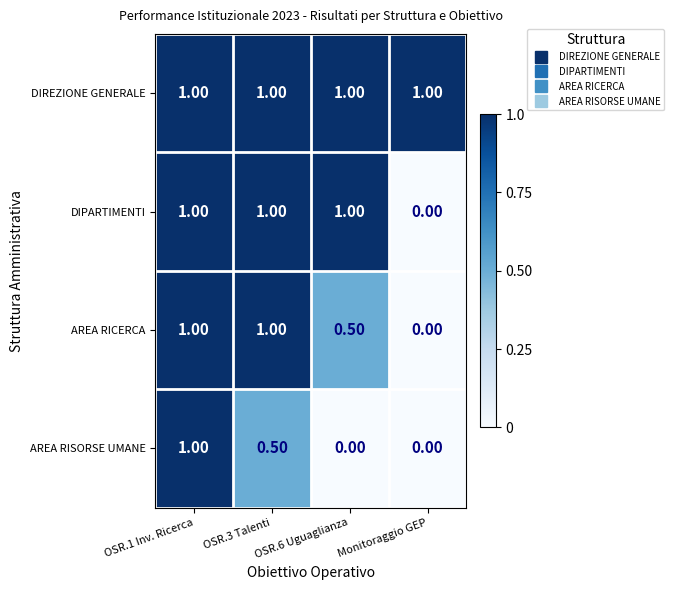

List the series in order of their overall mean, lowest first.

AREA RISORSE UMANE, AREA RICERCA, DIPARTIMENTI, DIREZIONE GENERALE